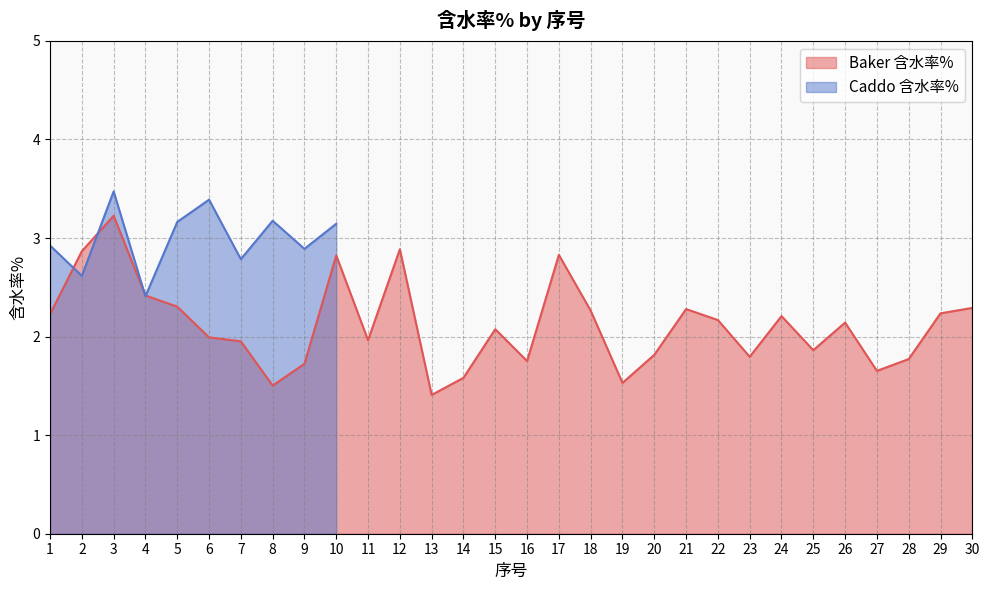

Between 24 and 30, which is larger?

30